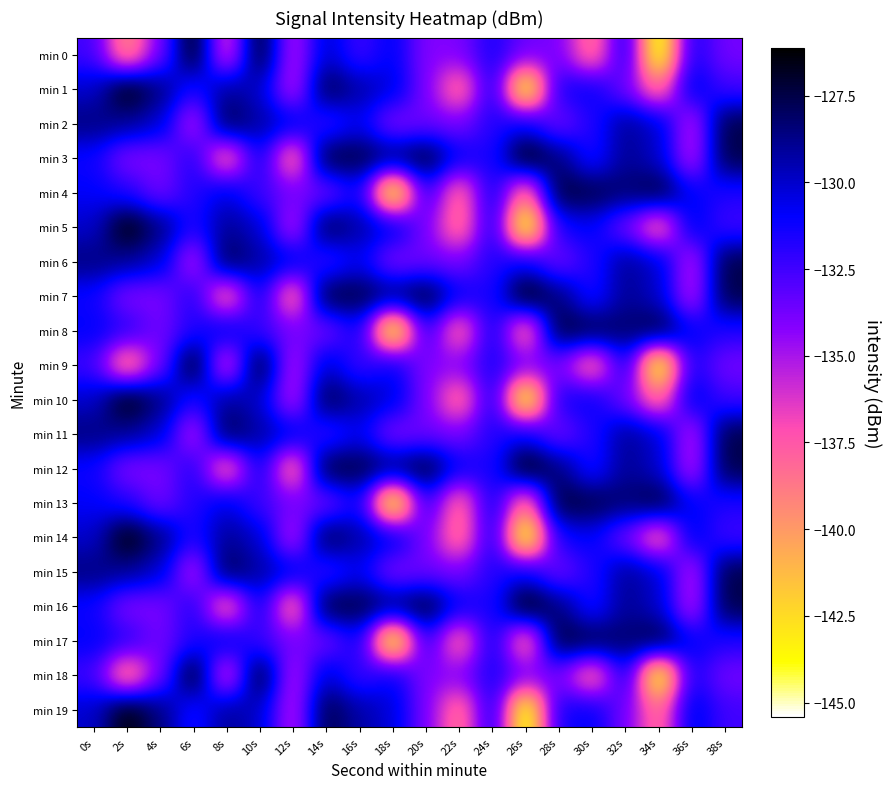

Count the number of data series in this chart.

20